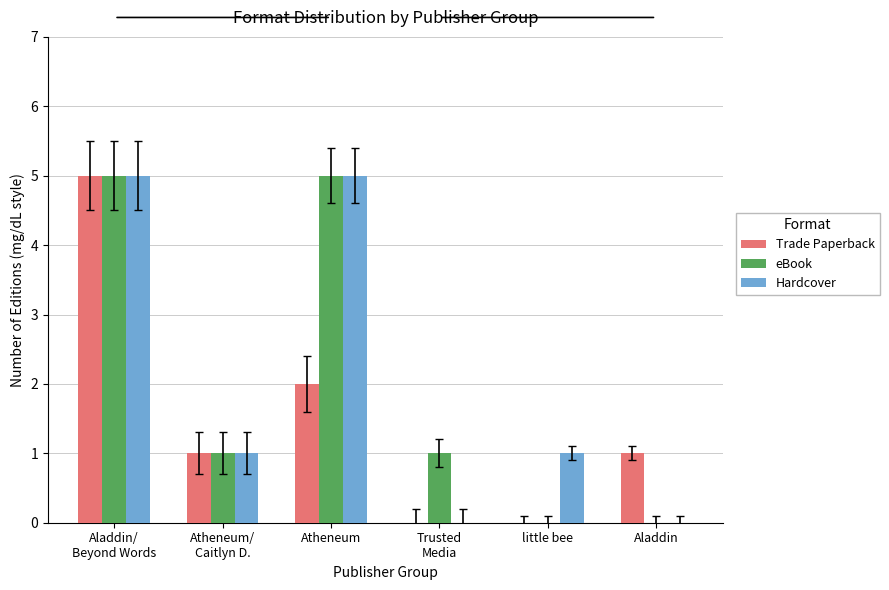

The value of eBook at Aladdin/
Beyond Words is 5. True or false?

True